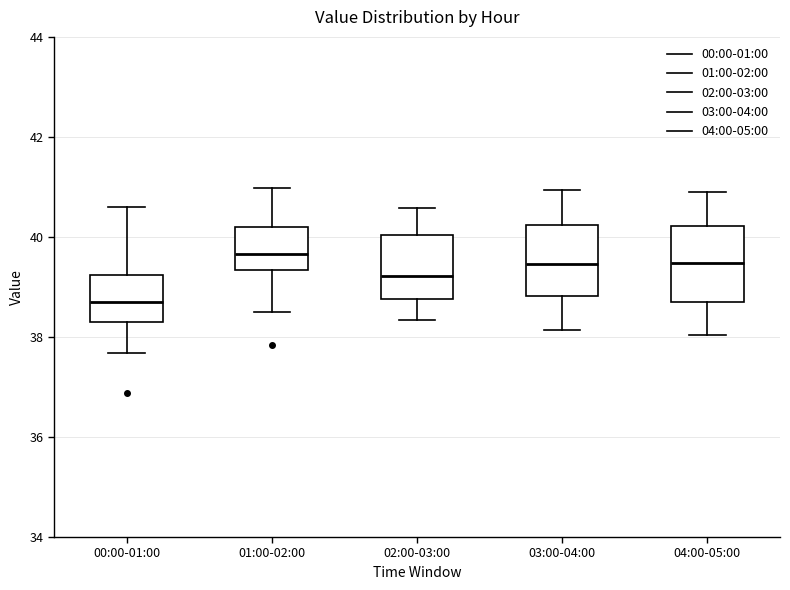

Reading left to right, read every box against the y-axis: the position of its median line, the range the box covers, and the ends of its whiskers. The values are not printed on the chart, so give them approximately, as read against the axis.

00:00-01:00: median 38.8, box 38.4 to 39.2, whiskers 37.6 to 40.6
01:00-02:00: median 39.6, box 39.4 to 40.2, whiskers 38.6 to 41.0
02:00-03:00: median 39.2, box 38.8 to 40.0, whiskers 38.4 to 40.6
03:00-04:00: median 39.4, box 38.8 to 40.2, whiskers 38.2 to 41.0
04:00-05:00: median 39.4, box 38.8 to 40.2, whiskers 38.0 to 41.0